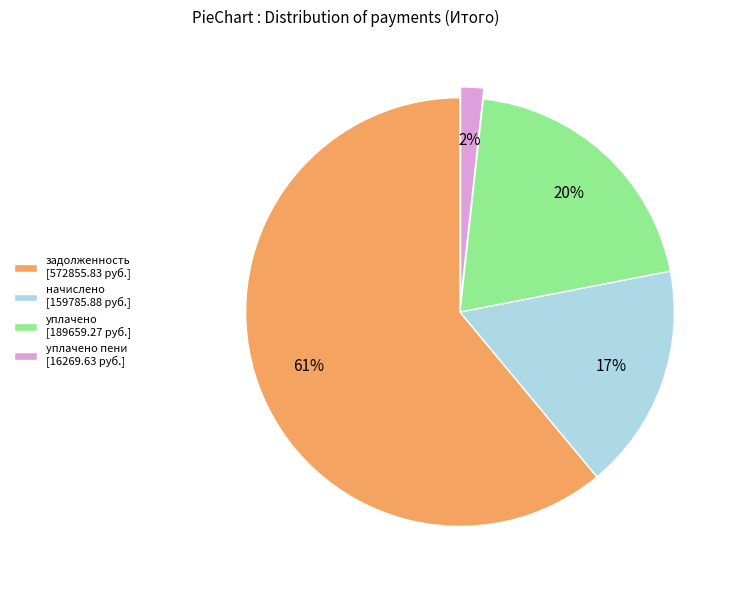

Combined, do начислено [159785.88 руб.] and уплачено пени [16269.63 руб.] account for over 50%?

No